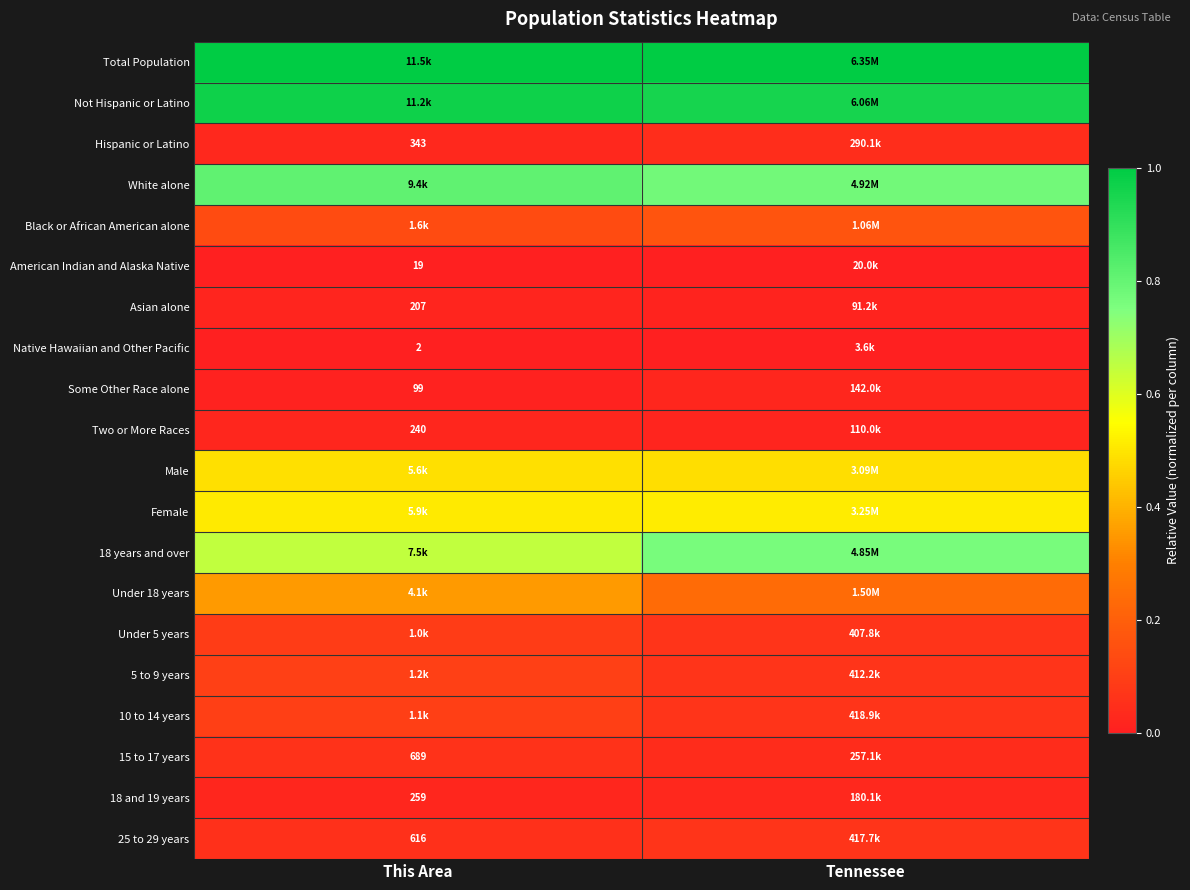

What is the spread (max minus min) of values at This Area?

1.0